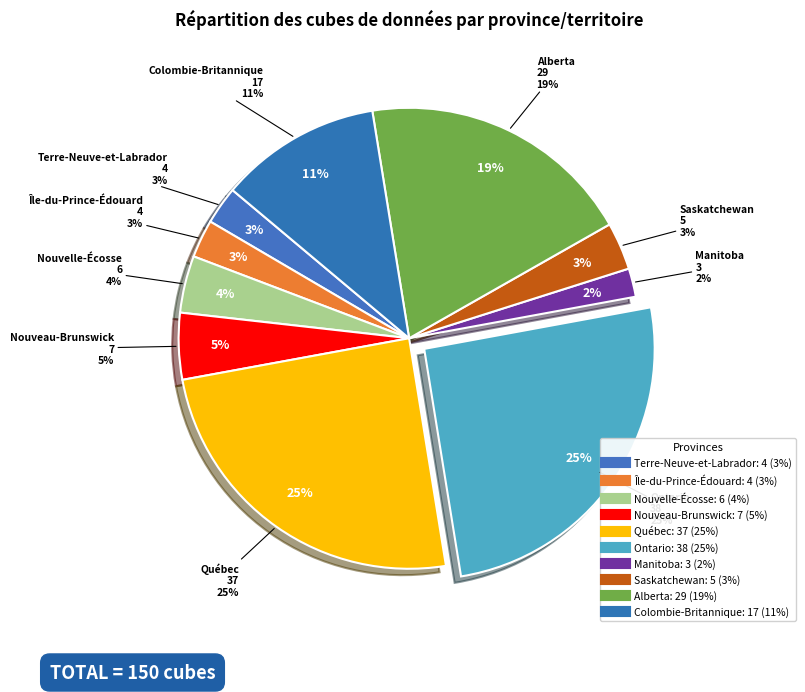

What is the change in value from Nouvelle-Écosse to Québec?

+31